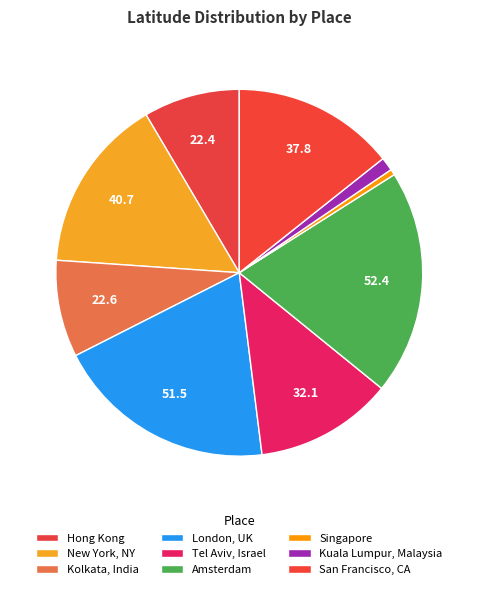

What is the total percentage of New York, NY and Amsterdam?

35.3%